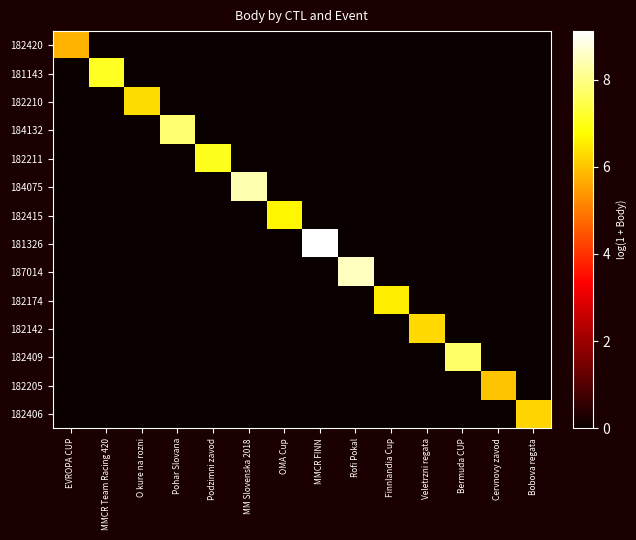

Reading right to left, what are all the values shown in this chart?

182420: Bobova regata=0.0	Cervnovy zavod=0.0	Bermuda CUP=0.0	Veletrzni regata=0.0	Finnlandia Cup=0.0	Rofi Pokal=0.0	MMCR FINN=0.0	OMA Cup=0.0	MM Slovenska 2018=0.0	Podzimni zavod=0.0	Pohar Slovana=0.0	O kure na rozni=0.0	MMCR Team Racing 420=0.0	EVROPA CUP=5.7
181143: Bobova regata=0.0	Cervnovy zavod=0.0	Bermuda CUP=0.0	Veletrzni regata=0.0	Finnlandia Cup=0.0	Rofi Pokal=0.0	MMCR FINN=0.0	OMA Cup=0.0	MM Slovenska 2018=0.0	Podzimni zavod=0.0	Pohar Slovana=0.0	O kure na rozni=0.0	MMCR Team Racing 420=7.1	EVROPA CUP=0.0
182210: Bobova regata=0.0	Cervnovy zavod=0.0	Bermuda CUP=0.0	Veletrzni regata=0.0	Finnlandia Cup=0.0	Rofi Pokal=0.0	MMCR FINN=0.0	OMA Cup=0.0	MM Slovenska 2018=0.0	Podzimni zavod=0.0	Pohar Slovana=0.0	O kure na rozni=6.3	MMCR Team Racing 420=0.0	EVROPA CUP=0.0
184132: Bobova regata=0.0	Cervnovy zavod=0.0	Bermuda CUP=0.0	Veletrzni regata=0.0	Finnlandia Cup=0.0	Rofi Pokal=0.0	MMCR FINN=0.0	OMA Cup=0.0	MM Slovenska 2018=0.0	Podzimni zavod=0.0	Pohar Slovana=7.8	O kure na rozni=0.0	MMCR Team Racing 420=0.0	EVROPA CUP=0.0
182211: Bobova regata=0.0	Cervnovy zavod=0.0	Bermuda CUP=0.0	Veletrzni regata=0.0	Finnlandia Cup=0.0	Rofi Pokal=0.0	MMCR FINN=0.0	OMA Cup=0.0	MM Slovenska 2018=0.0	Podzimni zavod=7.1	Pohar Slovana=0.0	O kure na rozni=0.0	MMCR Team Racing 420=0.0	EVROPA CUP=0.0
184075: Bobova regata=0.0	Cervnovy zavod=0.0	Bermuda CUP=0.0	Veletrzni regata=0.0	Finnlandia Cup=0.0	Rofi Pokal=0.0	MMCR FINN=0.0	OMA Cup=0.0	MM Slovenska 2018=8.4	Podzimni zavod=0.0	Pohar Slovana=0.0	O kure na rozni=0.0	MMCR Team Racing 420=0.0	EVROPA CUP=0.0
182415: Bobova regata=0.0	Cervnovy zavod=0.0	Bermuda CUP=0.0	Veletrzni regata=0.0	Finnlandia Cup=0.0	Rofi Pokal=0.0	MMCR FINN=0.0	OMA Cup=6.7	MM Slovenska 2018=0.0	Podzimni zavod=0.0	Pohar Slovana=0.0	O kure na rozni=0.0	MMCR Team Racing 420=0.0	EVROPA CUP=0.0
181326: Bobova regata=0.0	Cervnovy zavod=0.0	Bermuda CUP=0.0	Veletrzni regata=0.0	Finnlandia Cup=0.0	Rofi Pokal=0.0	MMCR FINN=9.1	OMA Cup=0.0	MM Slovenska 2018=0.0	Podzimni zavod=0.0	Pohar Slovana=0.0	O kure na rozni=0.0	MMCR Team Racing 420=0.0	EVROPA CUP=0.0
187014: Bobova regata=0.0	Cervnovy zavod=0.0	Bermuda CUP=0.0	Veletrzni regata=0.0	Finnlandia Cup=0.0	Rofi Pokal=8.5	MMCR FINN=0.0	OMA Cup=0.0	MM Slovenska 2018=0.0	Podzimni zavod=0.0	Pohar Slovana=0.0	O kure na rozni=0.0	MMCR Team Racing 420=0.0	EVROPA CUP=0.0
182174: Bobova regata=0.0	Cervnovy zavod=0.0	Bermuda CUP=0.0	Veletrzni regata=0.0	Finnlandia Cup=6.6	Rofi Pokal=0.0	MMCR FINN=0.0	OMA Cup=0.0	MM Slovenska 2018=0.0	Podzimni zavod=0.0	Pohar Slovana=0.0	O kure na rozni=0.0	MMCR Team Racing 420=0.0	EVROPA CUP=0.0
182142: Bobova regata=0.0	Cervnovy zavod=0.0	Bermuda CUP=0.0	Veletrzni regata=6.3	Finnlandia Cup=0.0	Rofi Pokal=0.0	MMCR FINN=0.0	OMA Cup=0.0	MM Slovenska 2018=0.0	Podzimni zavod=0.0	Pohar Slovana=0.0	O kure na rozni=0.0	MMCR Team Racing 420=0.0	EVROPA CUP=0.0
182409: Bobova regata=0.0	Cervnovy zavod=0.0	Bermuda CUP=7.7	Veletrzni regata=0.0	Finnlandia Cup=0.0	Rofi Pokal=0.0	MMCR FINN=0.0	OMA Cup=0.0	MM Slovenska 2018=0.0	Podzimni zavod=0.0	Pohar Slovana=0.0	O kure na rozni=0.0	MMCR Team Racing 420=0.0	EVROPA CUP=0.0
182205: Bobova regata=0.0	Cervnovy zavod=6.0	Bermuda CUP=0.0	Veletrzni regata=0.0	Finnlandia Cup=0.0	Rofi Pokal=0.0	MMCR FINN=0.0	OMA Cup=0.0	MM Slovenska 2018=0.0	Podzimni zavod=0.0	Pohar Slovana=0.0	O kure na rozni=0.0	MMCR Team Racing 420=0.0	EVROPA CUP=0.0
182406: Bobova regata=6.2	Cervnovy zavod=0.0	Bermuda CUP=0.0	Veletrzni regata=0.0	Finnlandia Cup=0.0	Rofi Pokal=0.0	MMCR FINN=0.0	OMA Cup=0.0	MM Slovenska 2018=0.0	Podzimni zavod=0.0	Pohar Slovana=0.0	O kure na rozni=0.0	MMCR Team Racing 420=0.0	EVROPA CUP=0.0